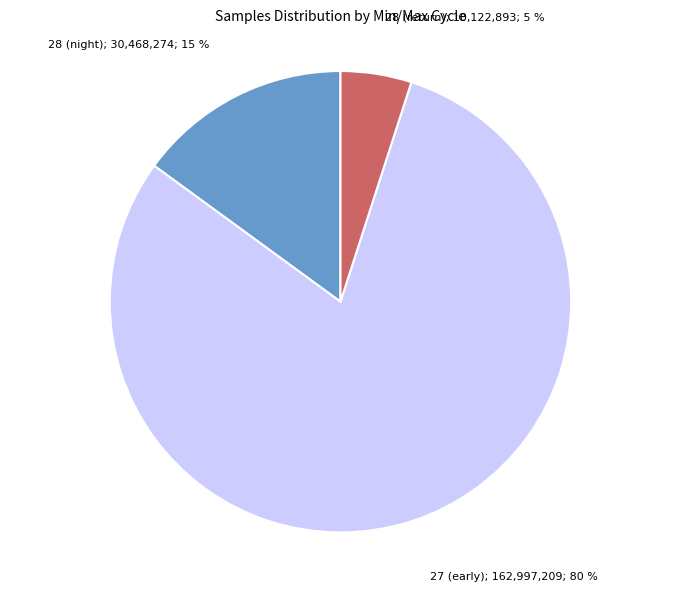

Is there a majority slice in this chart?

Yes